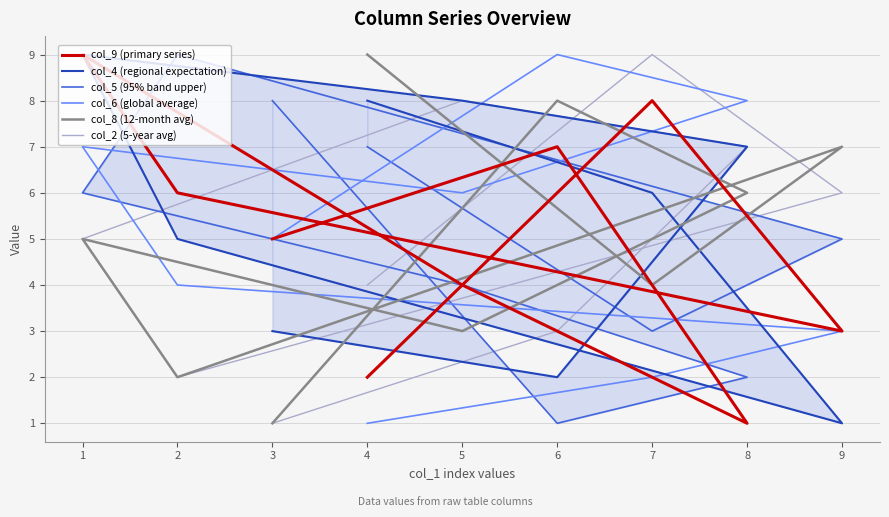

Is it true that col_5 (95% band upper) equals 2 at 6?

False